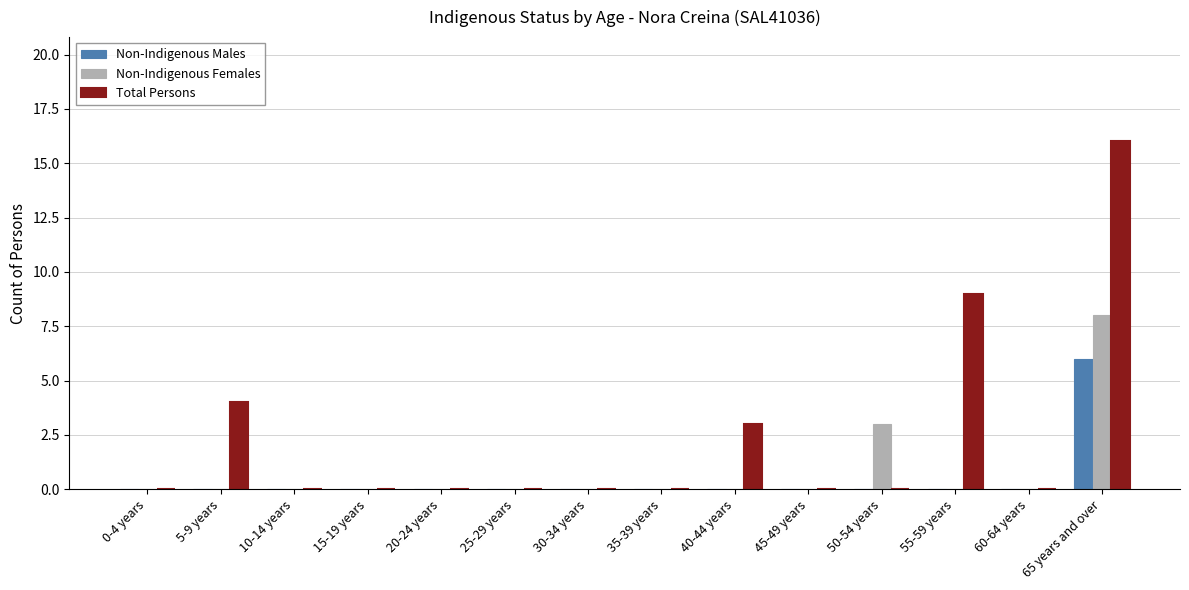

The Non-Indigenous Females series shows 8 at 65 years and over. True or false?

True